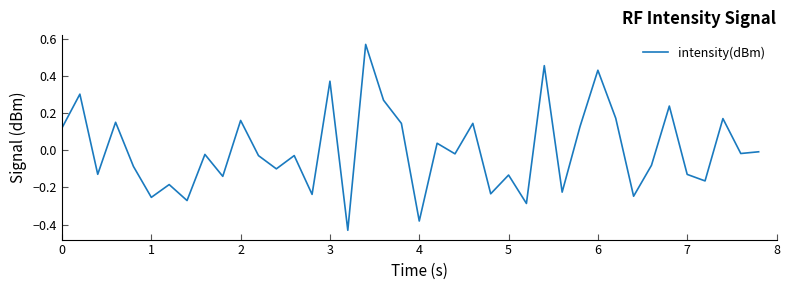

What is the difference between the maximum and minimum values?

1.0